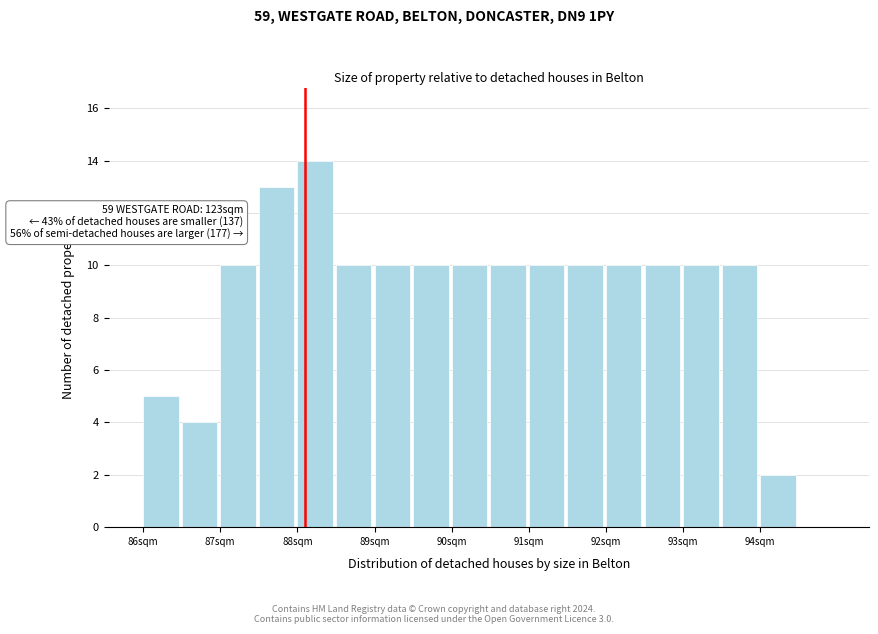

Which range on the x-axis has the tallest bar?

88.0 to 88.5